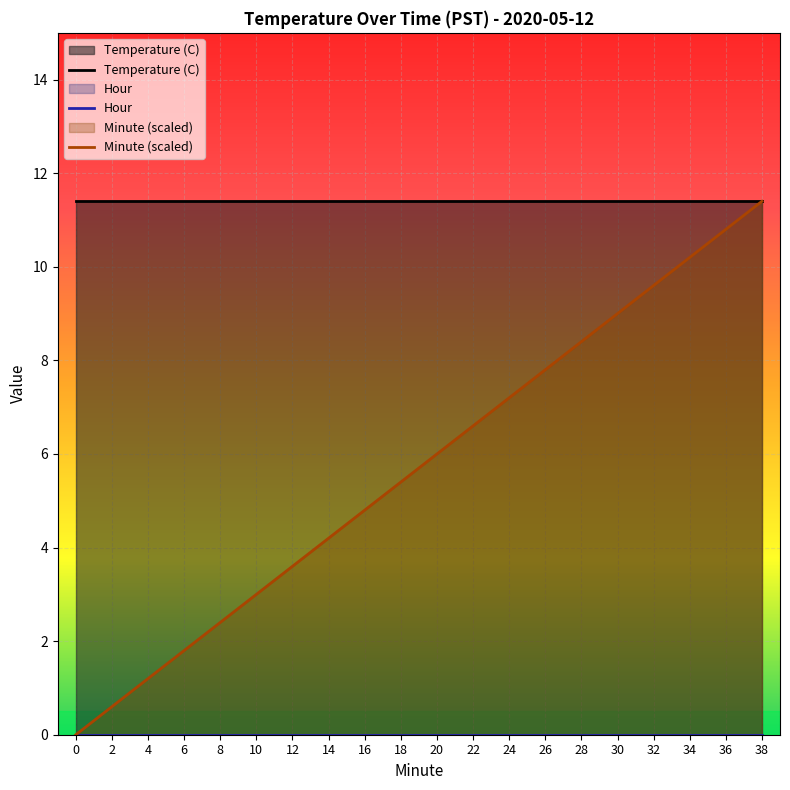

True or false: Temperature (C) has a value of 4.8 at 12.

False